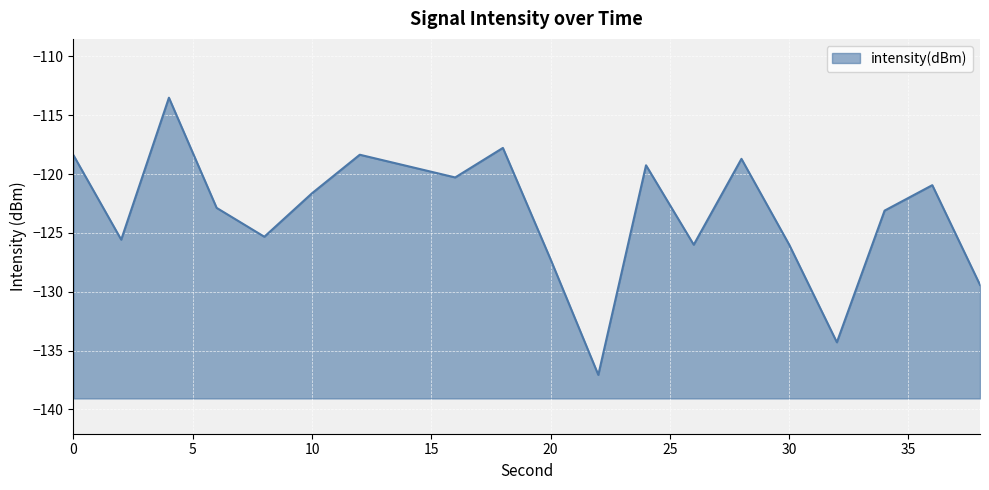

List the labels in order of value, smallest first.

22, 32, 38, 20, 26, 30, 2, 8, 34, 6, 10, 36, 16, 14, 24, 28, 0, 12, 18, 4